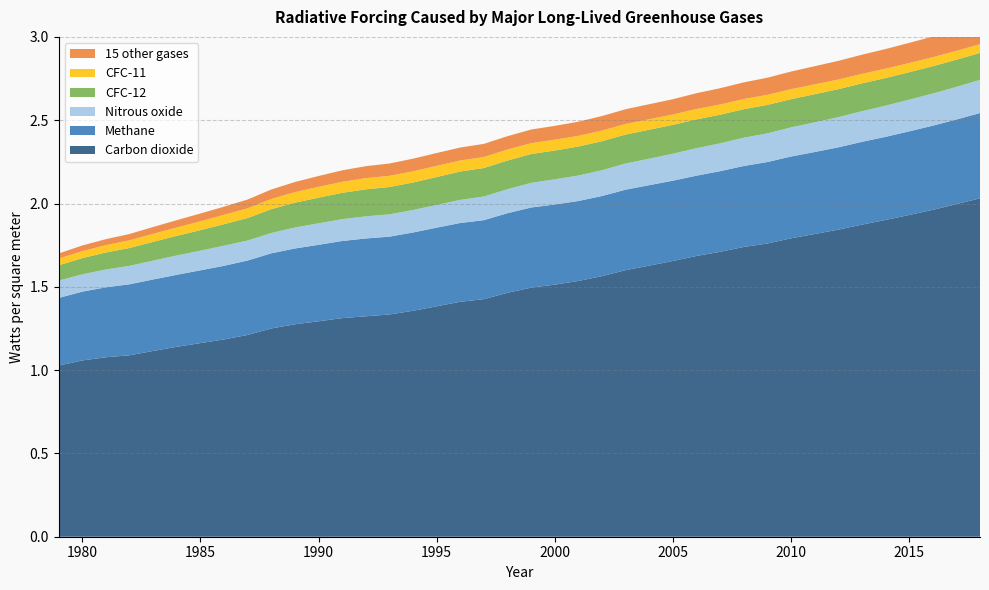

Reading right to left, extract all data points from this chart.

Carbon dioxide: 2018=2.0	2017=2.0	2016=2.0	2015=1.9	2014=1.9	2013=1.9	2012=1.8	2011=1.8	2010=1.8	2009=1.8	2008=1.7	2007=1.7	2006=1.7	2005=1.7	2004=1.6	2003=1.6	2002=1.6	2001=1.5	2000=1.5	1999=1.5	1998=1.5	1997=1.4	1996=1.4	1995=1.4	1994=1.4	1993=1.3	1992=1.3	1991=1.3	1990=1.3	1989=1.3	1988=1.2	1987=1.2	1986=1.2	1985=1.2	1984=1.1	1983=1.1	1982=1.1	1981=1.1	1980=1.1	1979=1.0
Methane: 2018=0.5	2017=0.5	2016=0.5	2015=0.5	2014=0.5	2013=0.5	2012=0.5	2011=0.5	2010=0.5	2009=0.5	2008=0.5	2007=0.5	2006=0.5	2005=0.5	2004=0.5	2003=0.5	2002=0.5	2001=0.5	2000=0.5	1999=0.5	1998=0.5	1997=0.5	1996=0.5	1995=0.5	1994=0.5	1993=0.5	1992=0.5	1991=0.5	1990=0.5	1989=0.5	1988=0.5	1987=0.4	1986=0.4	1985=0.4	1984=0.4	1983=0.4	1982=0.4	1981=0.4	1980=0.4	1979=0.4
Nitrous oxide: 2018=0.2	2017=0.2	2016=0.2	2015=0.2	2014=0.2	2013=0.2	2012=0.2	2011=0.2	2010=0.2	2009=0.2	2008=0.2	2007=0.2	2006=0.2	2005=0.2	2004=0.2	2003=0.2	2002=0.2	2001=0.2	2000=0.2	1999=0.1	1998=0.1	1997=0.1	1996=0.1	1995=0.1	1994=0.1	1993=0.1	1992=0.1	1991=0.1	1990=0.1	1989=0.1	1988=0.1	1987=0.1	1986=0.1	1985=0.1	1984=0.1	1983=0.1	1982=0.1	1981=0.1	1980=0.1	1979=0.1
CFC-12: 2018=0.2	2017=0.2	2016=0.2	2015=0.2	2014=0.2	2013=0.2	2012=0.2	2011=0.2	2010=0.2	2009=0.2	2008=0.2	2007=0.2	2006=0.2	2005=0.2	2004=0.2	2003=0.2	2002=0.2	2001=0.2	2000=0.2	1999=0.2	1998=0.2	1997=0.2	1996=0.2	1995=0.2	1994=0.2	1993=0.2	1992=0.2	1991=0.2	1990=0.2	1989=0.1	1988=0.1	1987=0.1	1986=0.1	1985=0.1	1984=0.1	1983=0.1	1982=0.1	1981=0.1	1980=0.1	1979=0.1
CFC-11: 2018=0.1	2017=0.1	2016=0.1	2015=0.1	2014=0.1	2013=0.1	2012=0.1	2011=0.1	2010=0.1	2009=0.1	2008=0.1	2007=0.1	2006=0.1	2005=0.1	2004=0.1	2003=0.1	2002=0.1	2001=0.1	2000=0.1	1999=0.1	1998=0.1	1997=0.1	1996=0.1	1995=0.1	1994=0.1	1993=0.1	1992=0.1	1991=0.1	1990=0.1	1989=0.1	1988=0.1	1987=0.1	1986=0.1	1985=0.1	1984=0.1	1983=0.0	1982=0.0	1981=0.0	1980=0.0	1979=0.0
15 other gases: 2018=0.1	2017=0.1	2016=0.1	2015=0.1	2014=0.1	2013=0.1	2012=0.1	2011=0.1	2010=0.1	2009=0.1	2008=0.1	2007=0.1	2006=0.1	2005=0.1	2004=0.1	2003=0.1	2002=0.1	2001=0.1	2000=0.1	1999=0.1	1998=0.1	1997=0.1	1996=0.1	1995=0.1	1994=0.1	1993=0.1	1992=0.1	1991=0.1	1990=0.1	1989=0.1	1988=0.1	1987=0.1	1986=0.0	1985=0.0	1984=0.0	1983=0.0	1982=0.0	1981=0.0	1980=0.0	1979=0.0